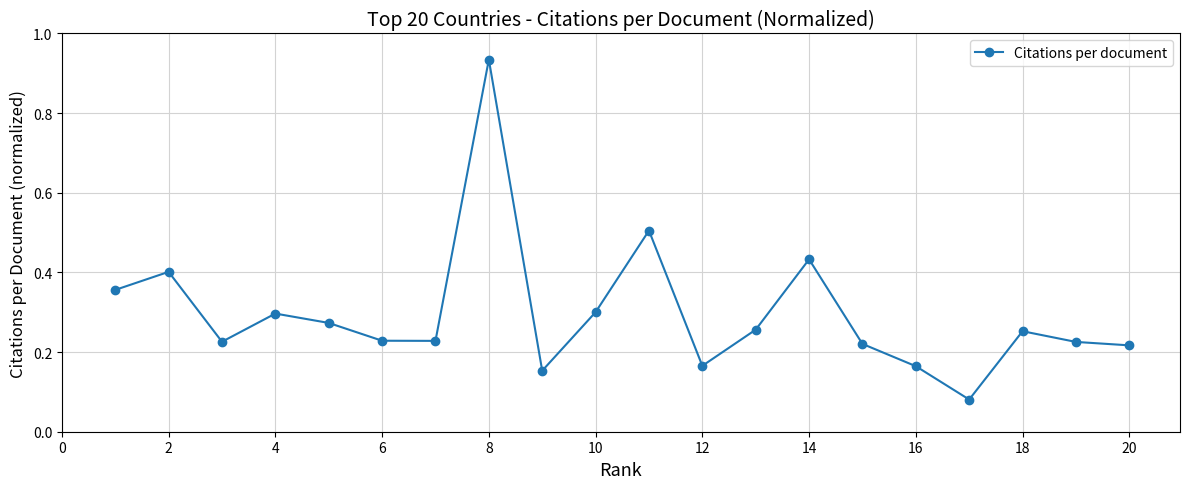

How many categories are shown in the chart?

20